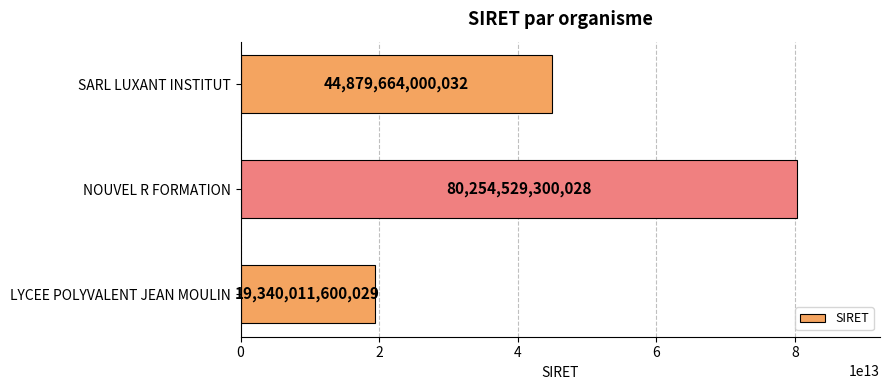

List the labels in order of value, smallest first.

LYCEE POLYVALENT JEAN MOULIN, SARL LUXANT INSTITUT, NOUVEL R FORMATION